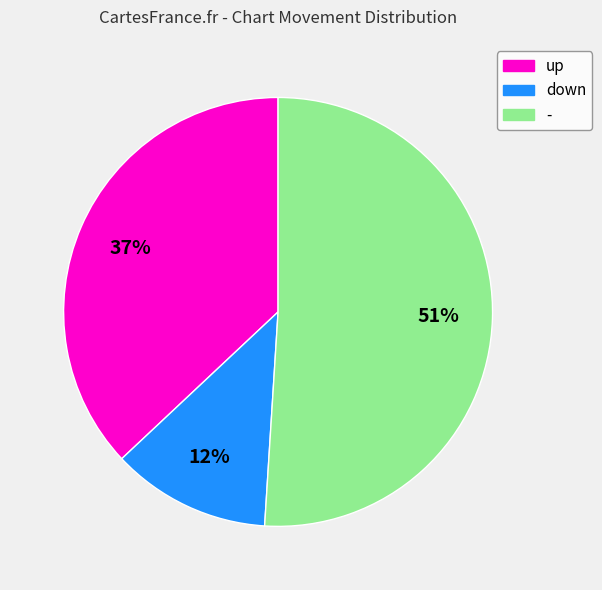

Approximately how many times larger is the value at up compared to down?

3.1